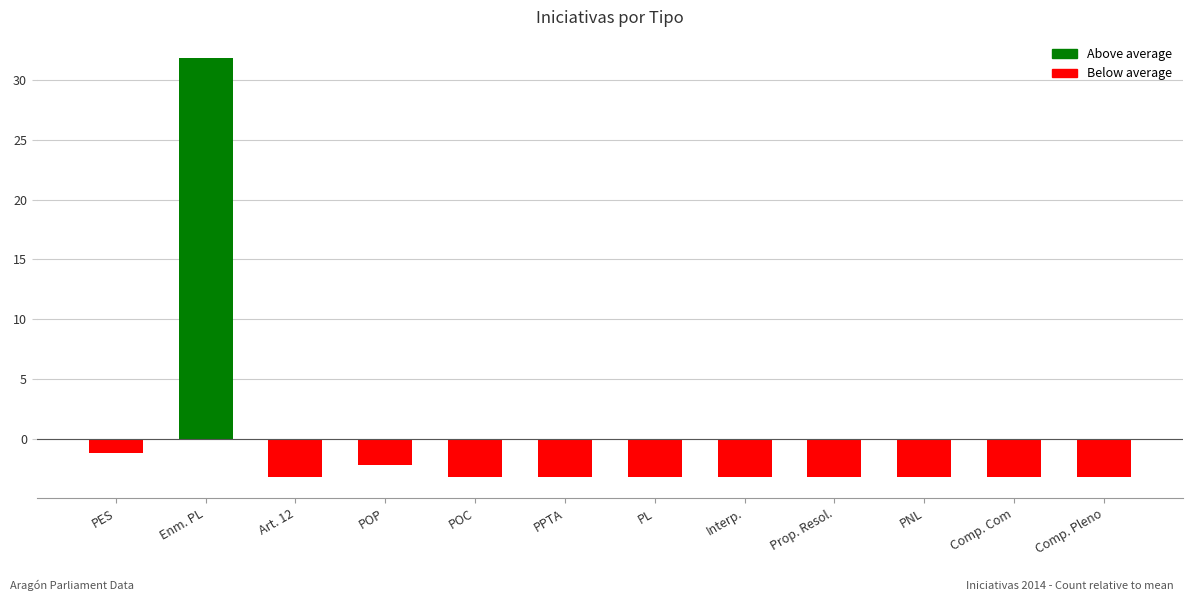

Where is the data nearest to the value 14?

PES